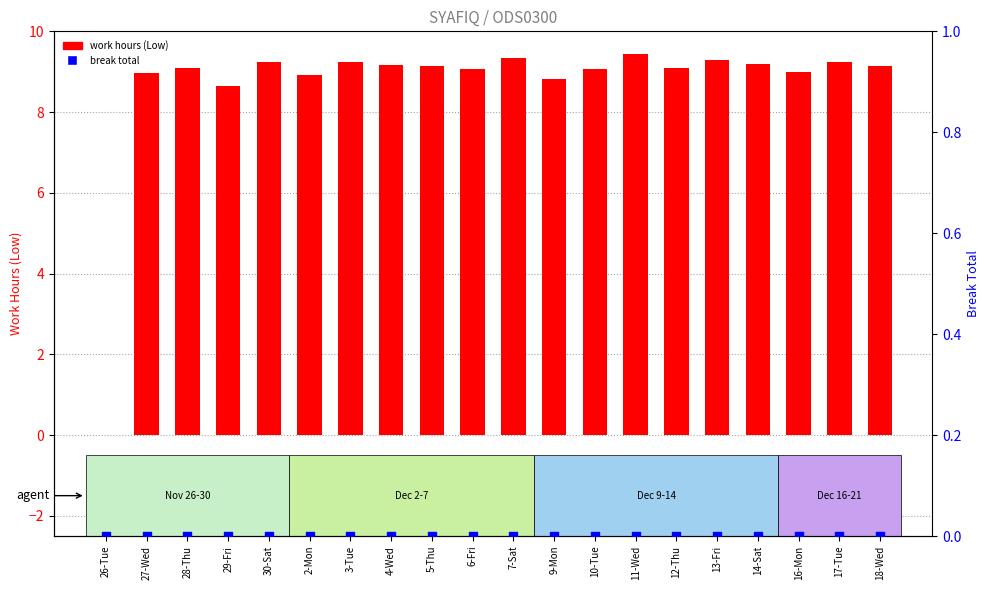

What is the total value across all series at 17-Tue?

9.2